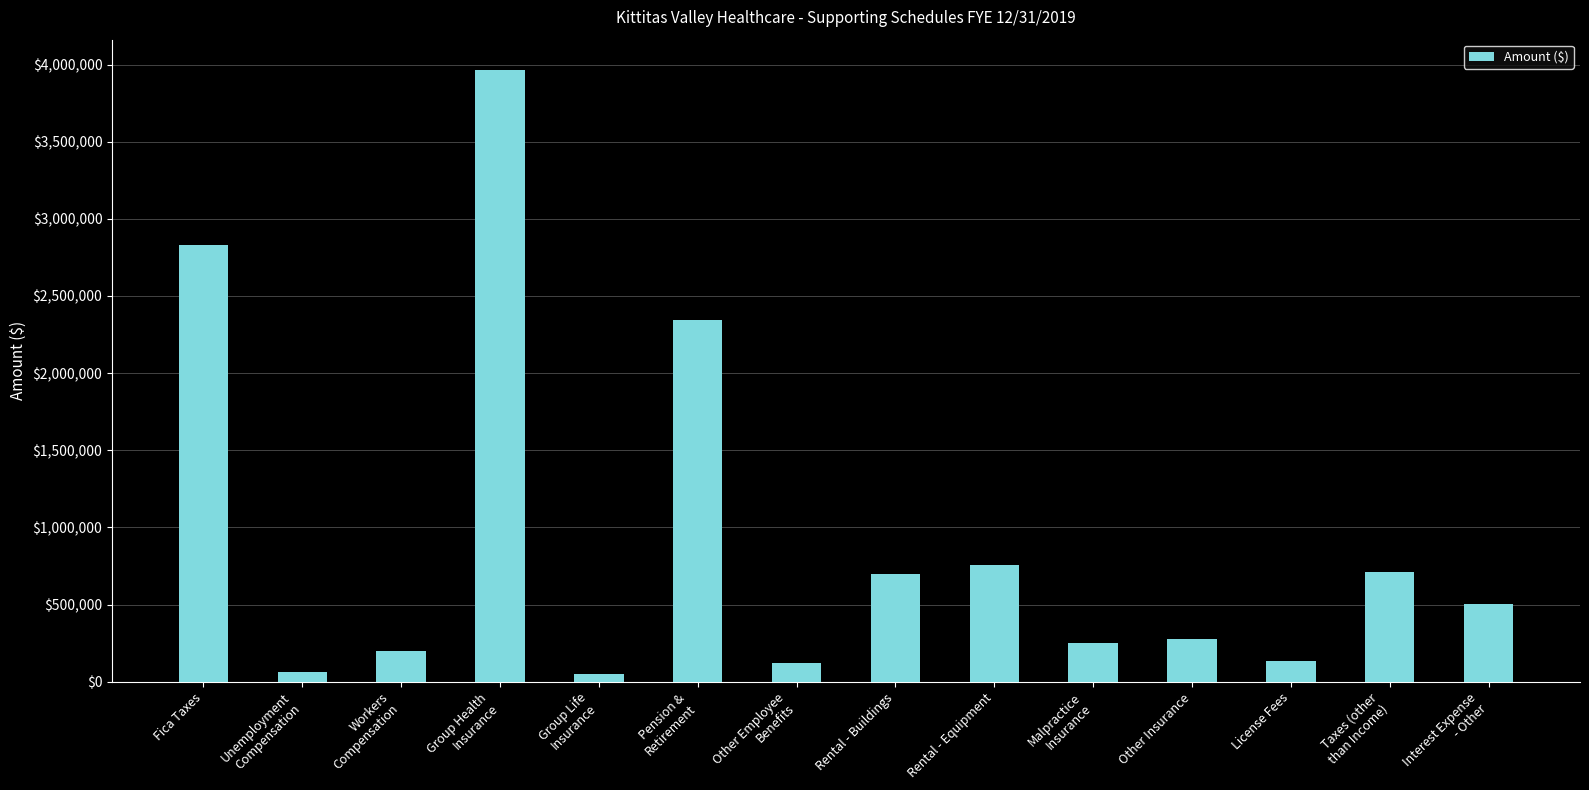

The value at Rental - Equipment is 313850. True or false?

False